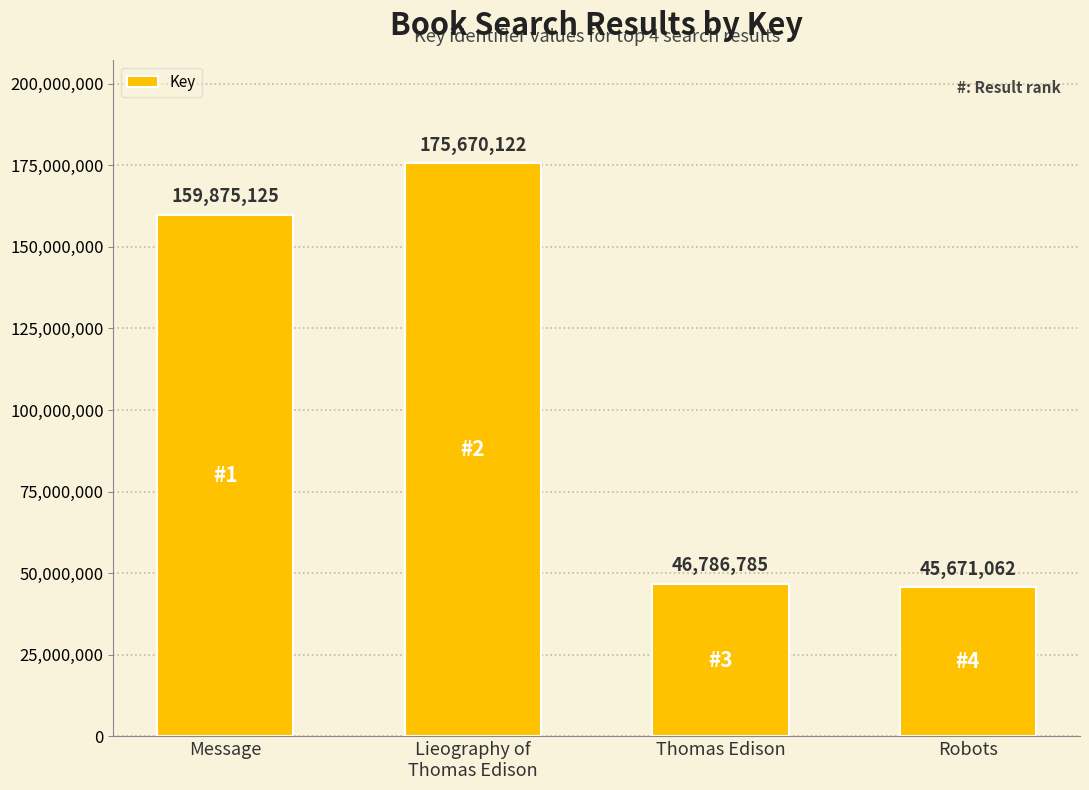

Rank the categories by value from highest to lowest.

Lieography of
Thomas Edison, Message, Thomas Edison, Robots